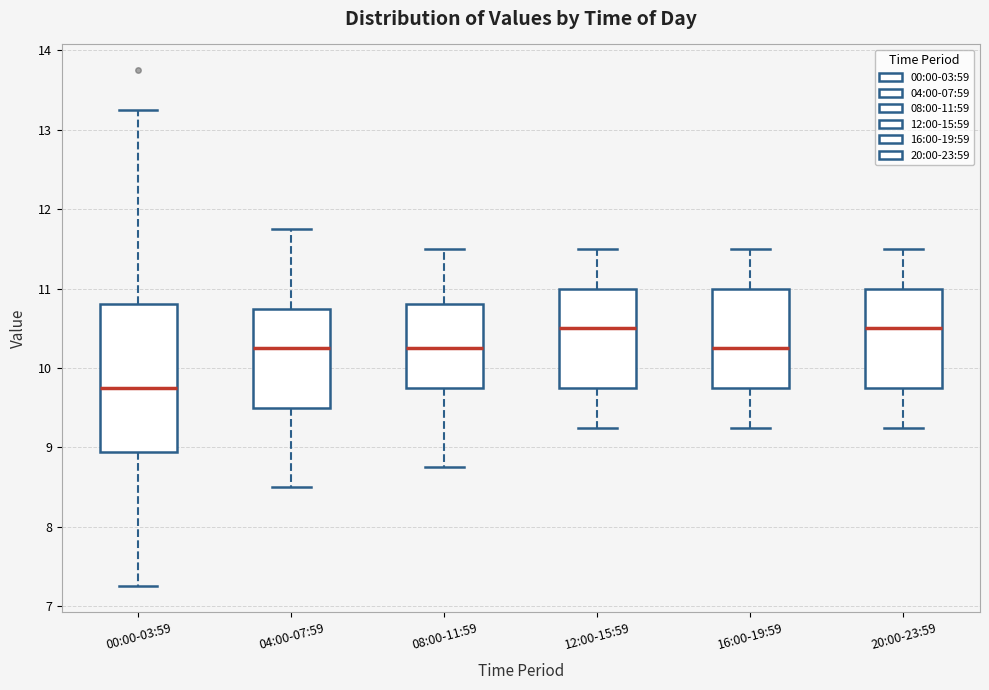

Which box is the tallest, from its lower edge to its upper edge?

00:00-03:59